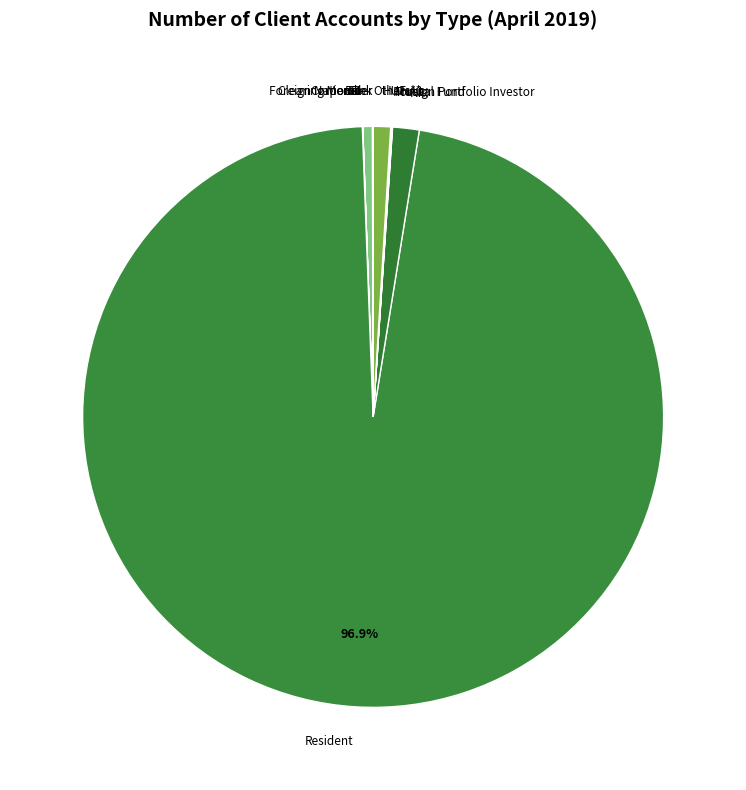

Is the sum of NRI and Corporate greater than half?

No